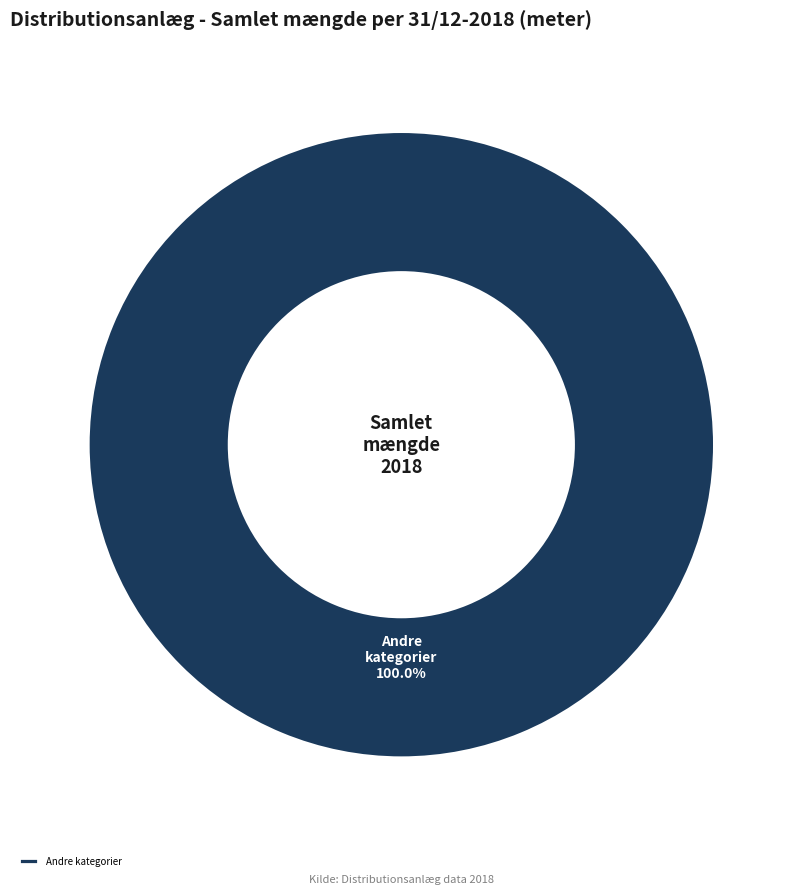

Rank the categories by value from highest to lowest.

Andre kategorier